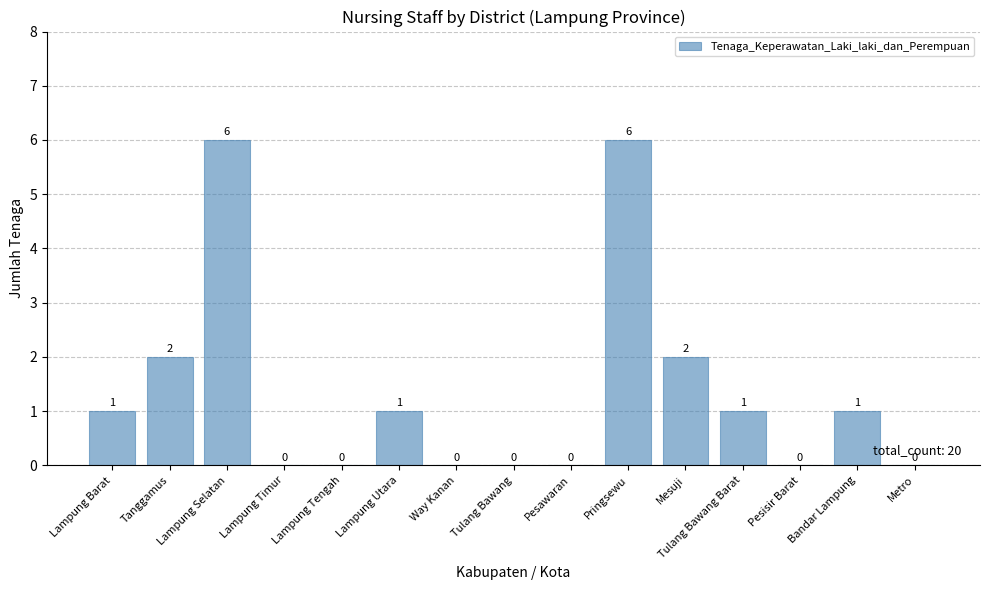

What is the maximum value shown in the chart?

6